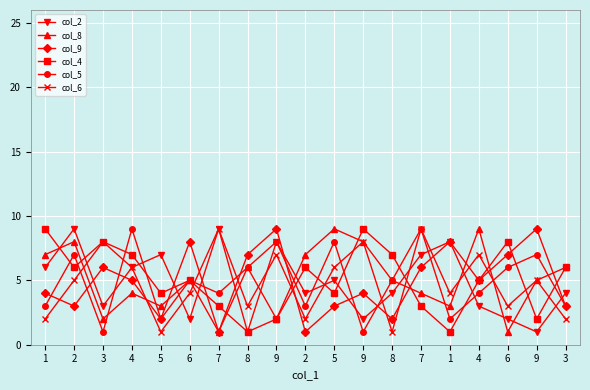

Between which two adjacent categories do col_8 and col_2 first intersect?

1 and 2